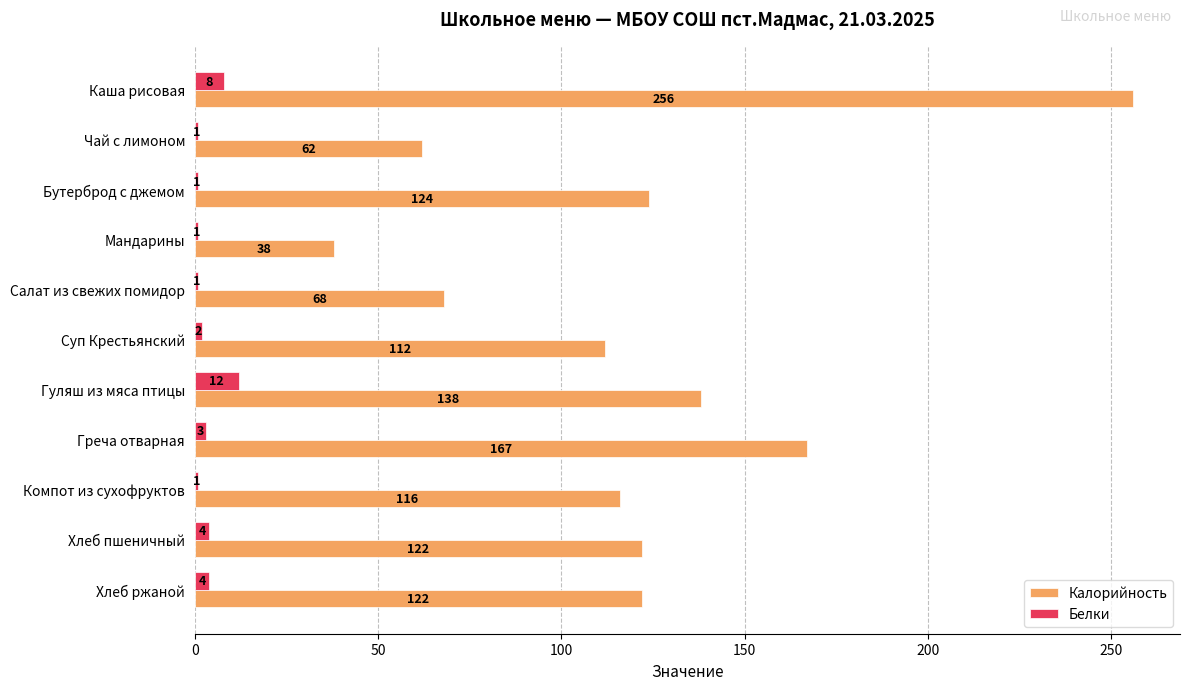

What is the difference between the second highest and minimum values in the Калорийность series?

129